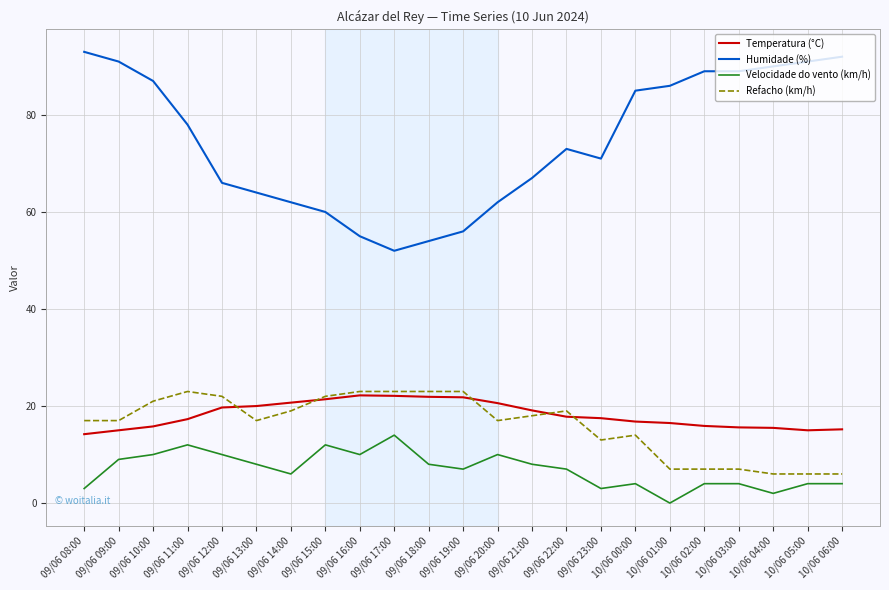

How many categories are shown in the chart?

23